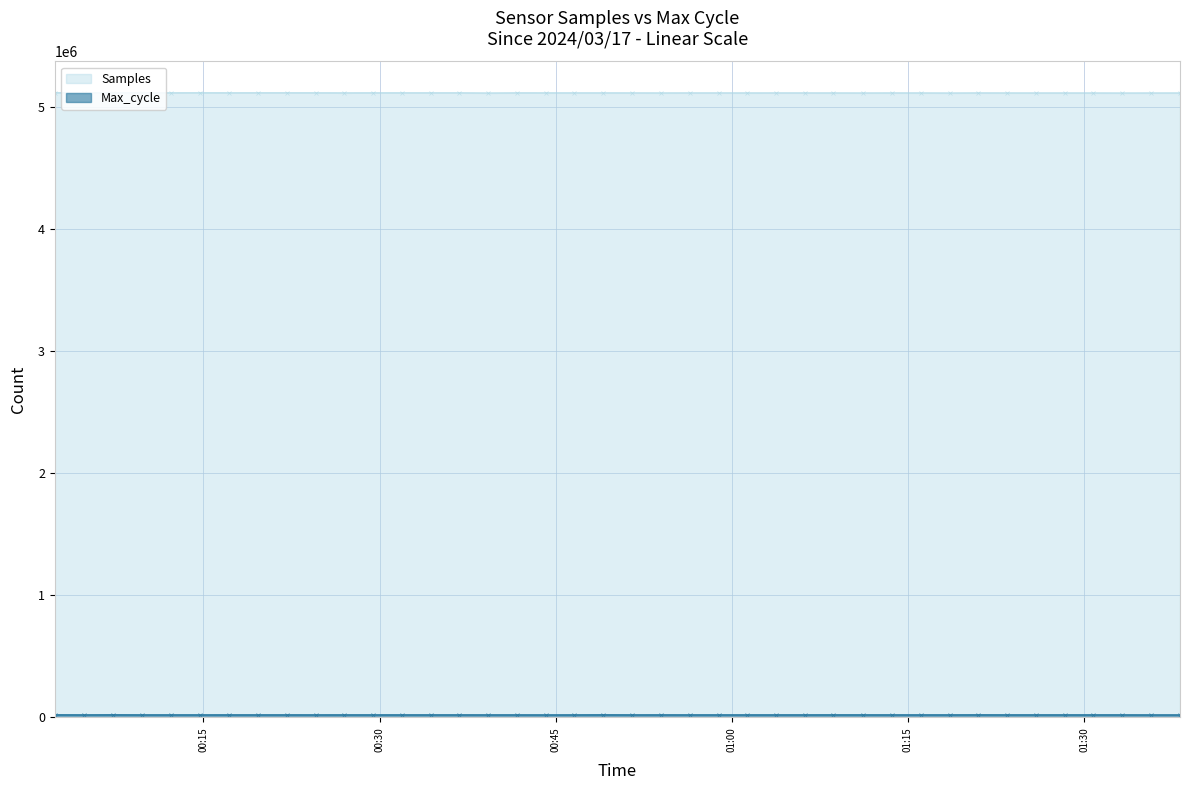

At how many categories does at least one series exceed 3061724?

40